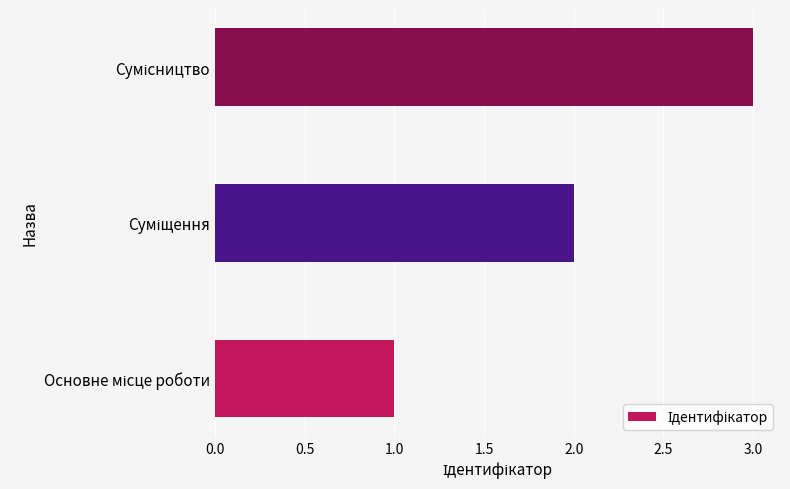

What is the sum of all values?

6